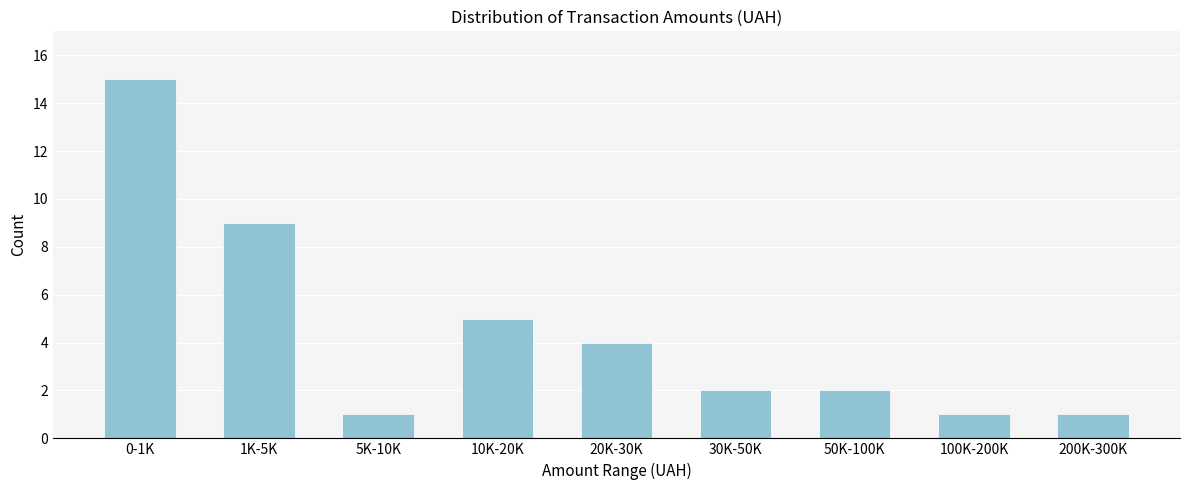

Reading left to right, transcribe all the data shown in this chart.

0-1K=15	1K-5K=9	5K-10K=1	10K-20K=5	20K-30K=4	30K-50K=2	50K-100K=2	100K-200K=1	200K-300K=1